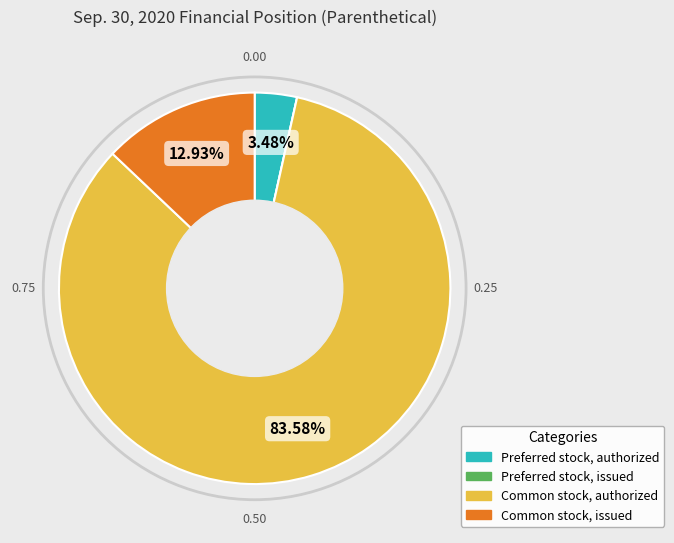

Is Common stock, authorized the majority of the pie?

Yes